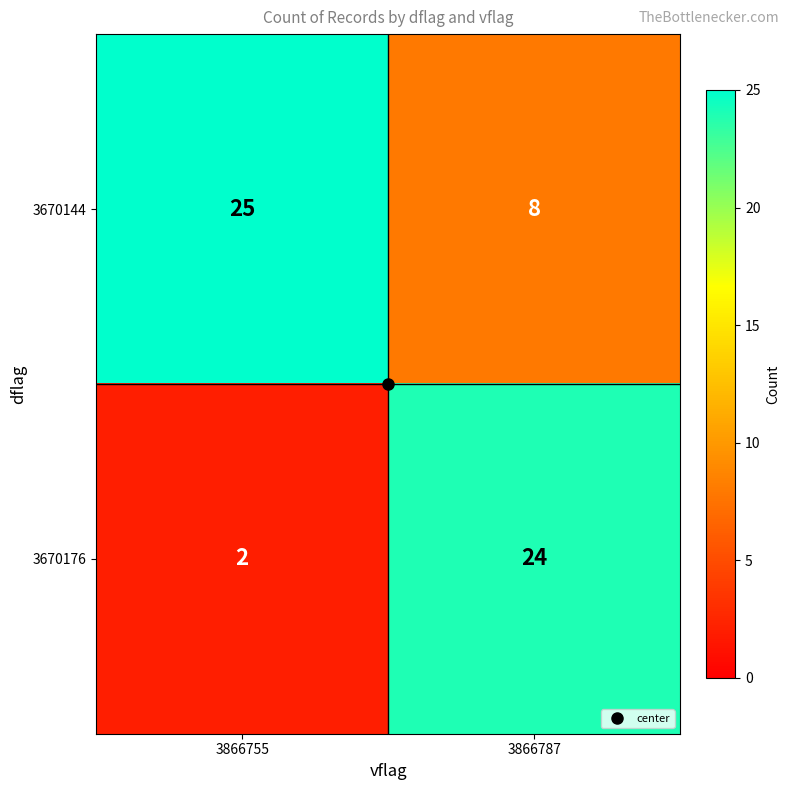

What is the sum of the 3670144 values at 3866787 and 3866755?

33